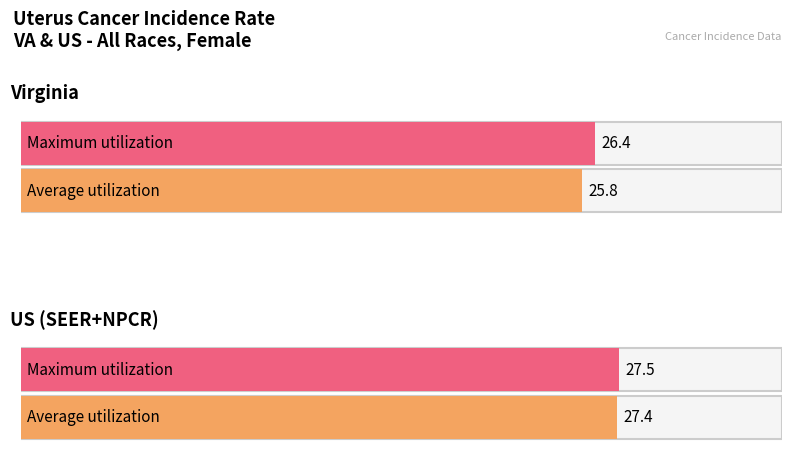

Does the chart contain any negative values?

No